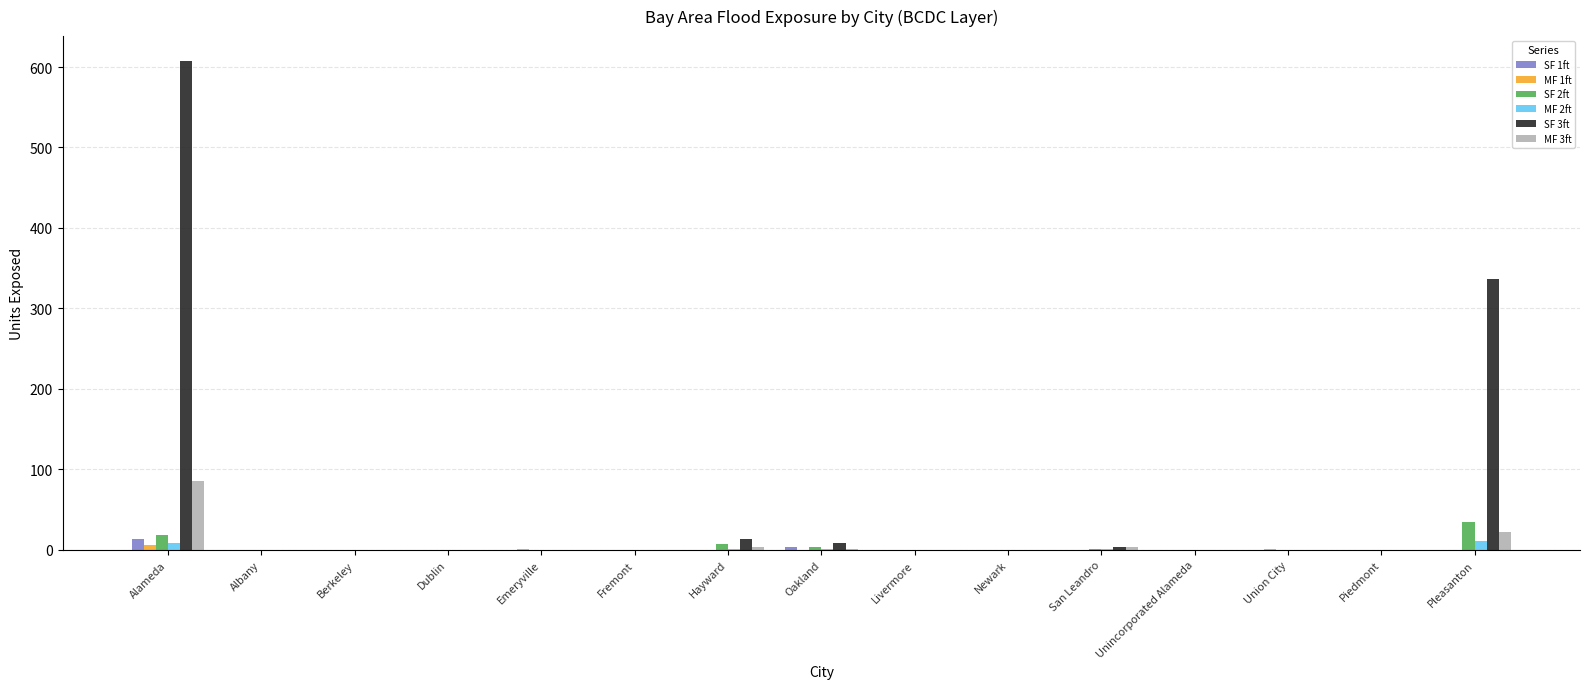

What is the maximum value shown in the chart?

608